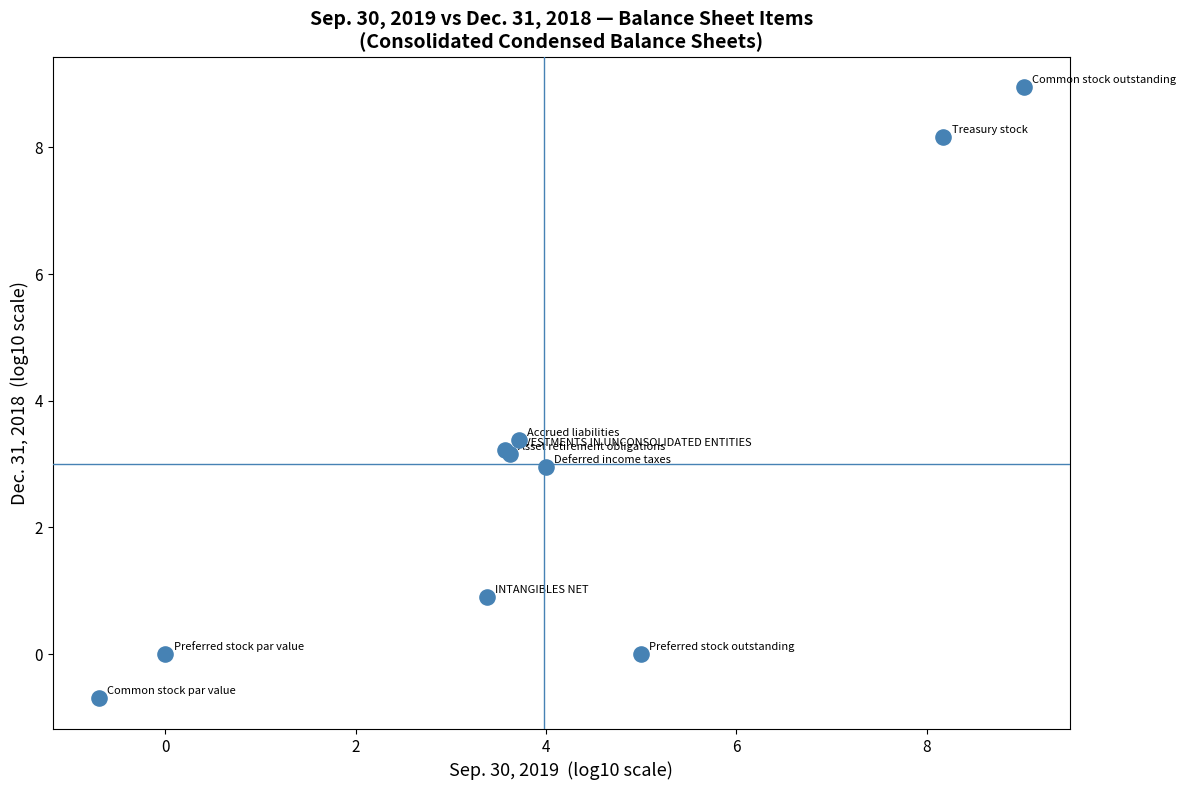

What Y value in the scatter plot is closest to 4?

3.4